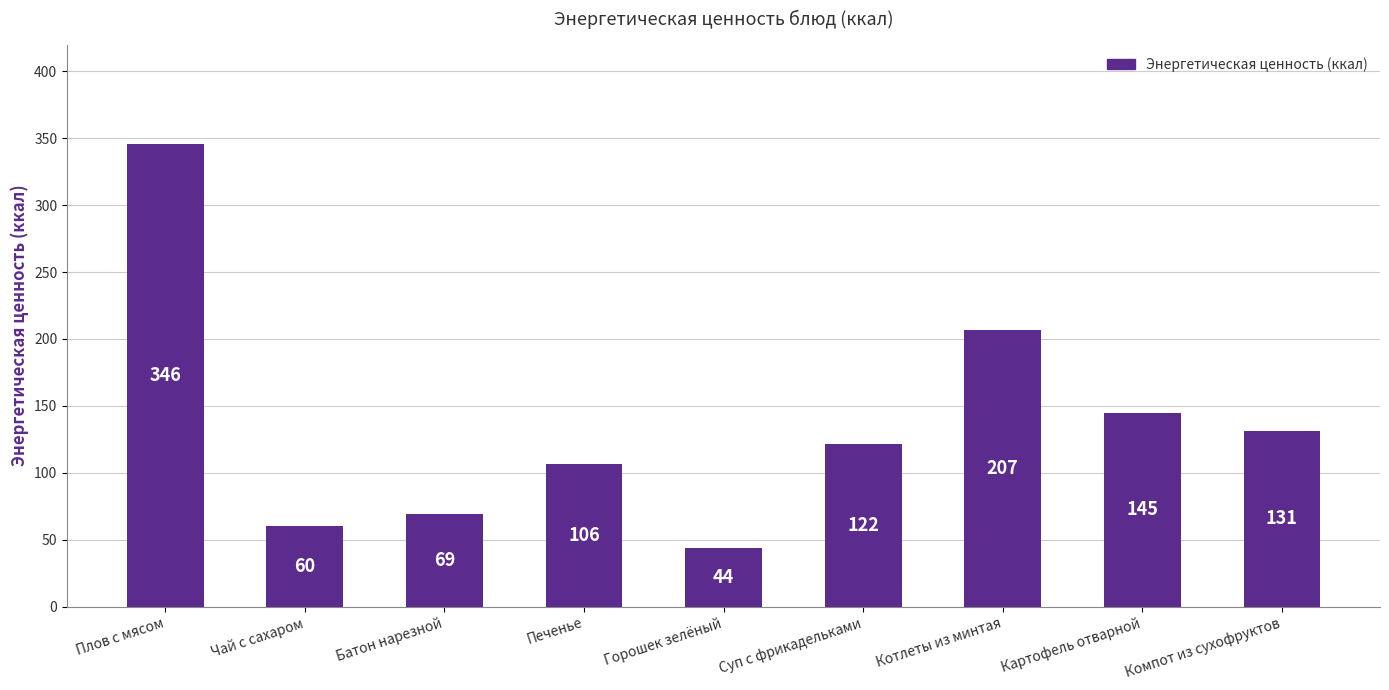

At which label is the value closest to 194?

Котлеты из минтая